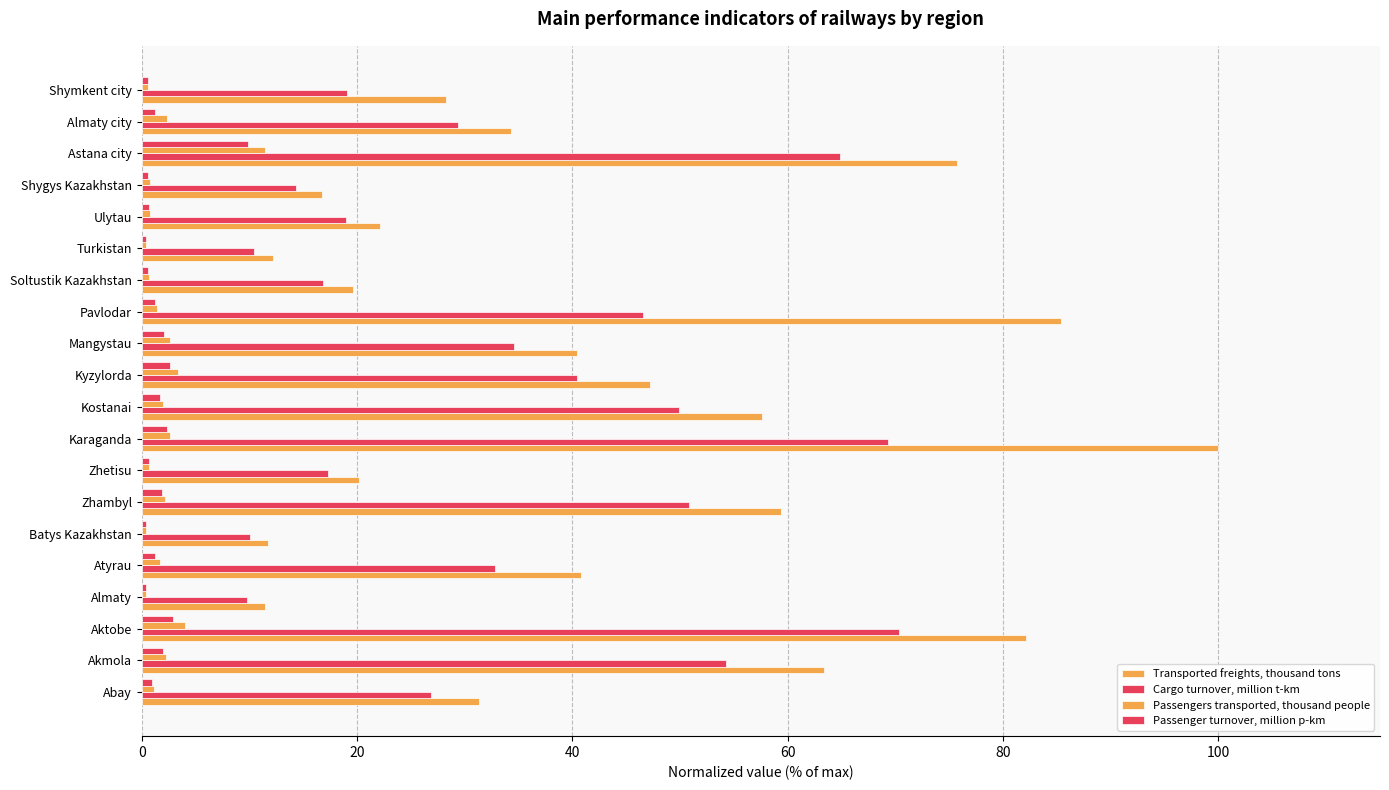

How many distinct data groups are displayed?

4